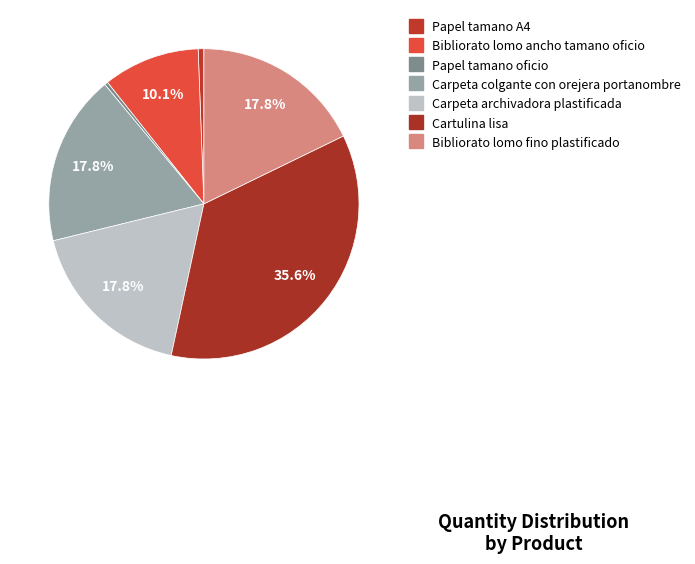

Does Papel tamano A4 represent more than half of the total?

No